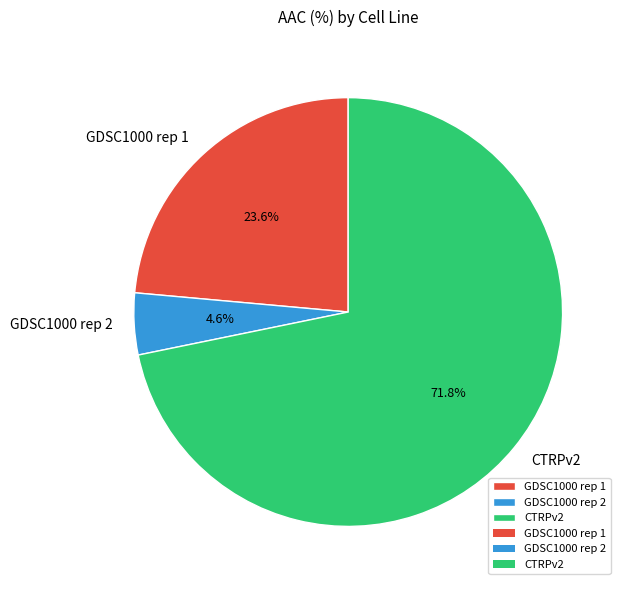

Is GDSC1000 rep 2 the majority of the pie?

No